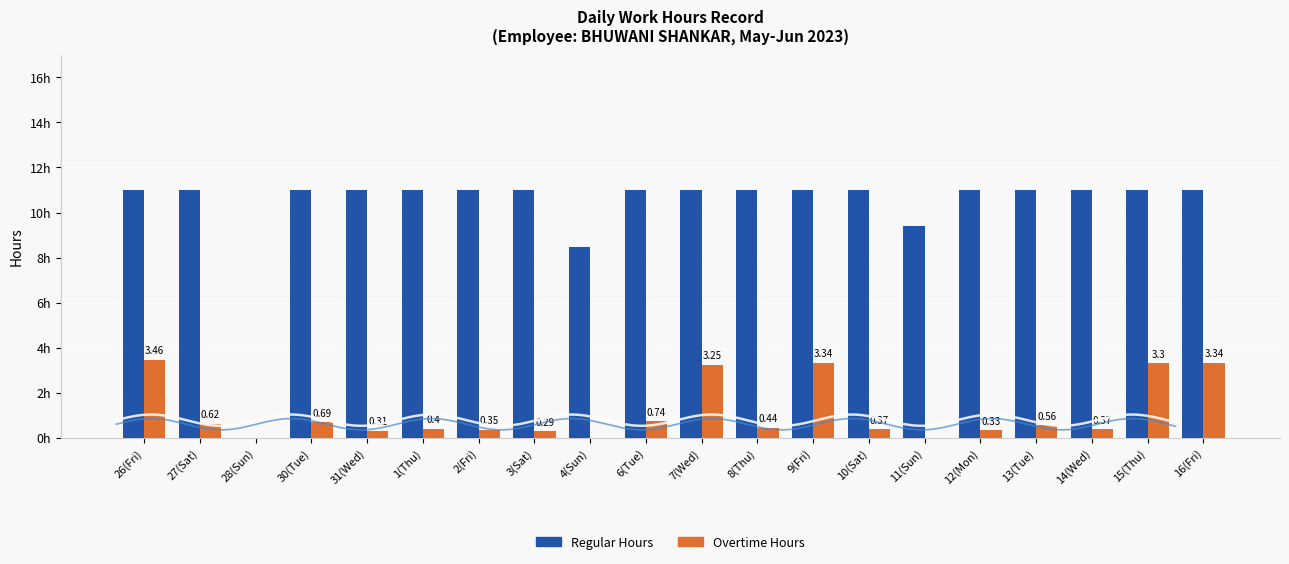

The Overtime Hours series shows 1.7 at 28(Sun). True or false?

False